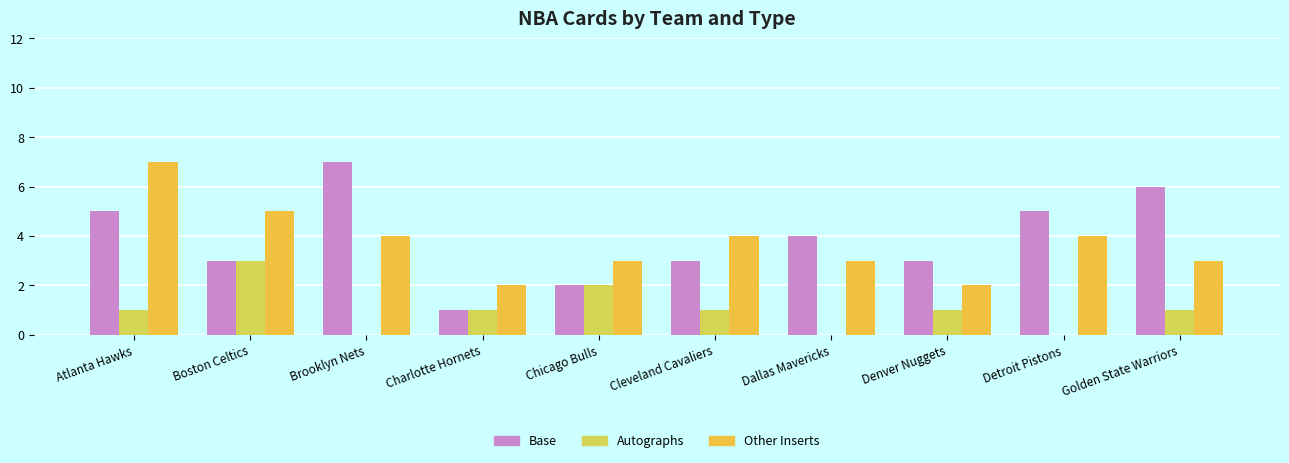

What is the sum of all Base values?

39